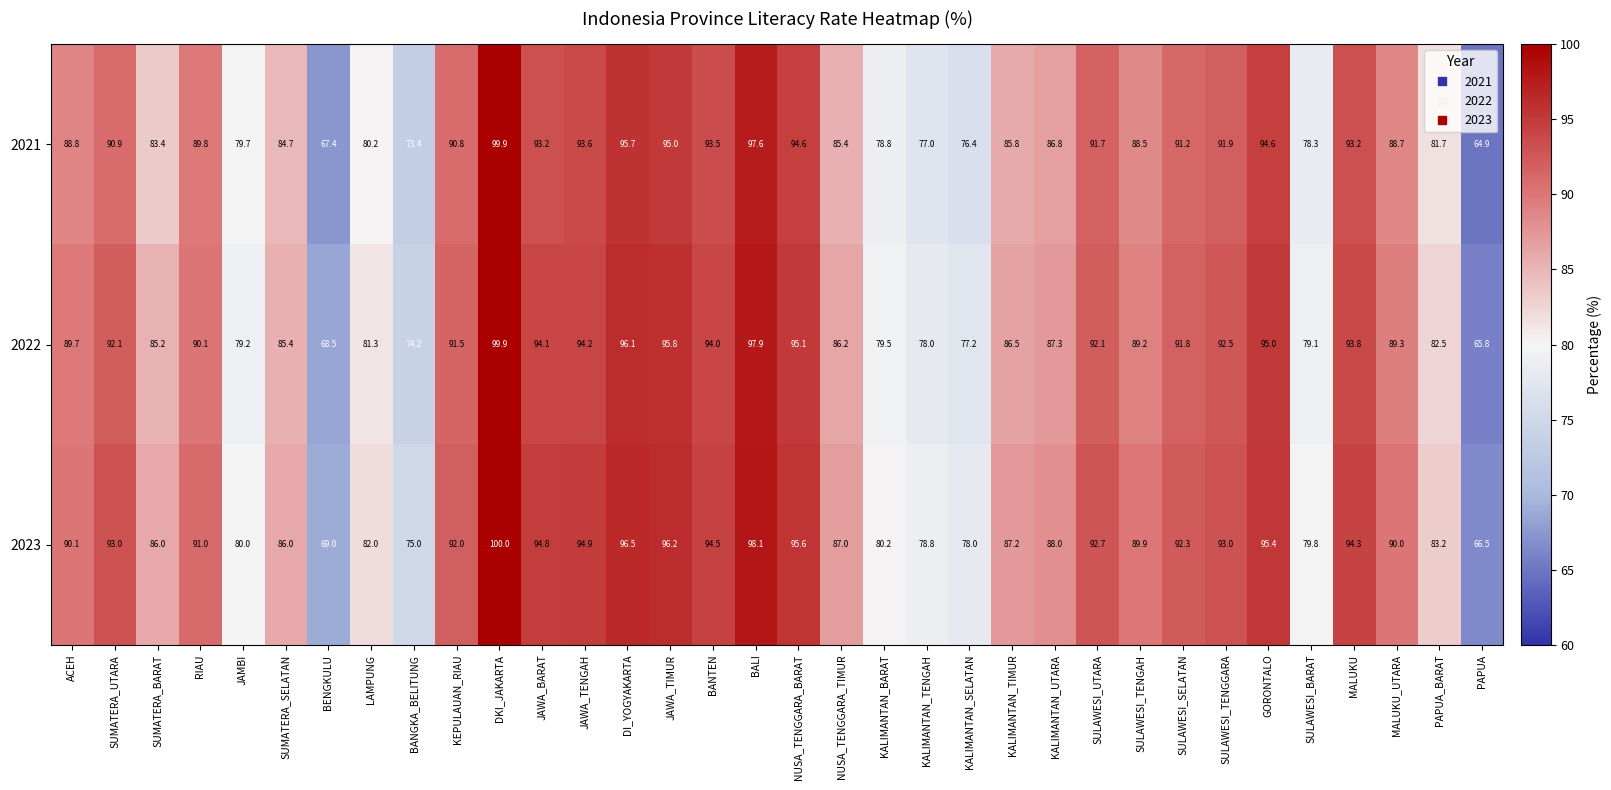

Which category has the highest value across all series?

DKI_JAKARTA